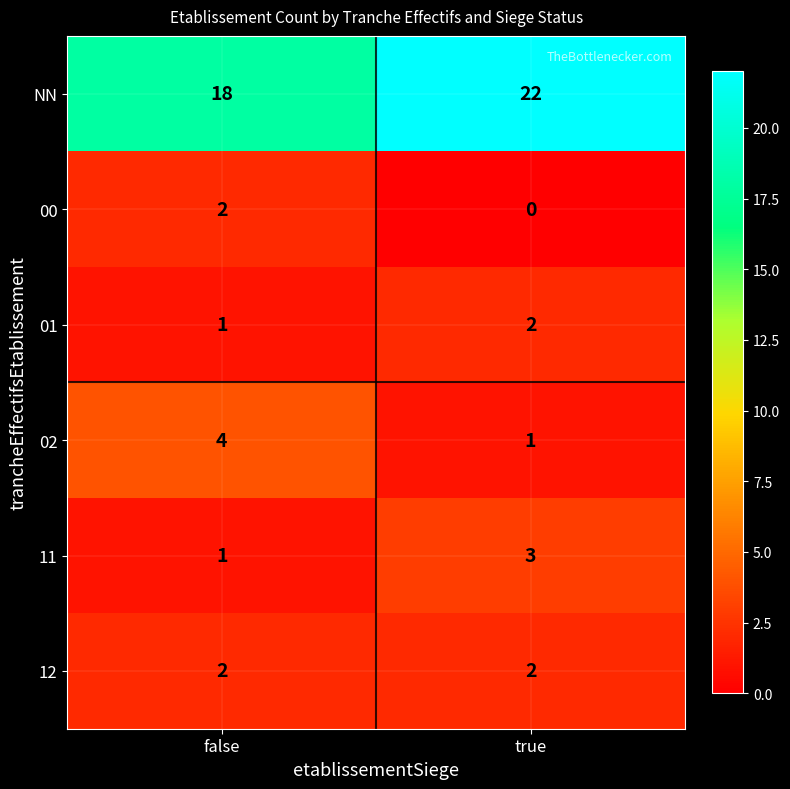

At which category does the chart reach its minimum across all series?

true